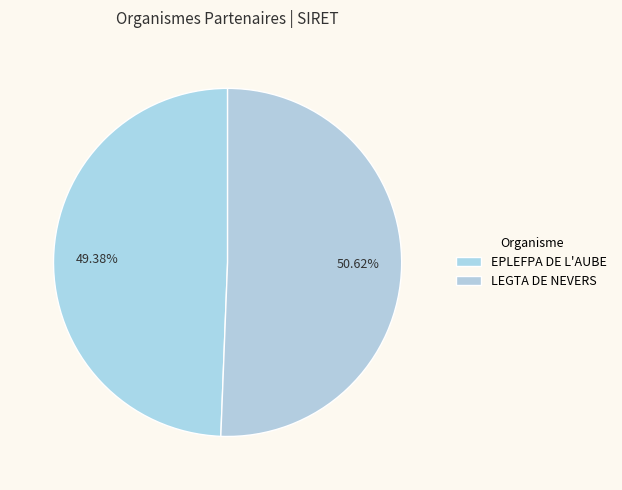

What percentage is the LEGTA DE NEVERS slice, to the nearest percent?

51%